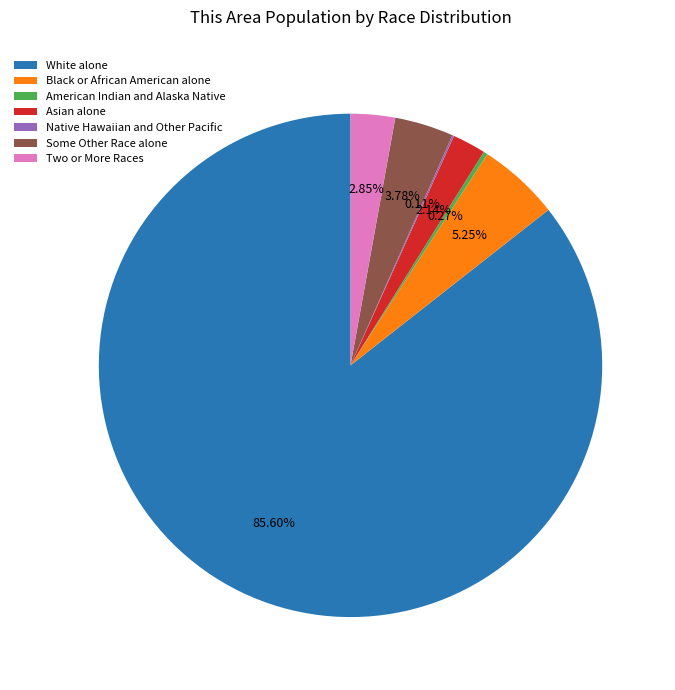

Which category has the biggest portion of the pie?

White alone